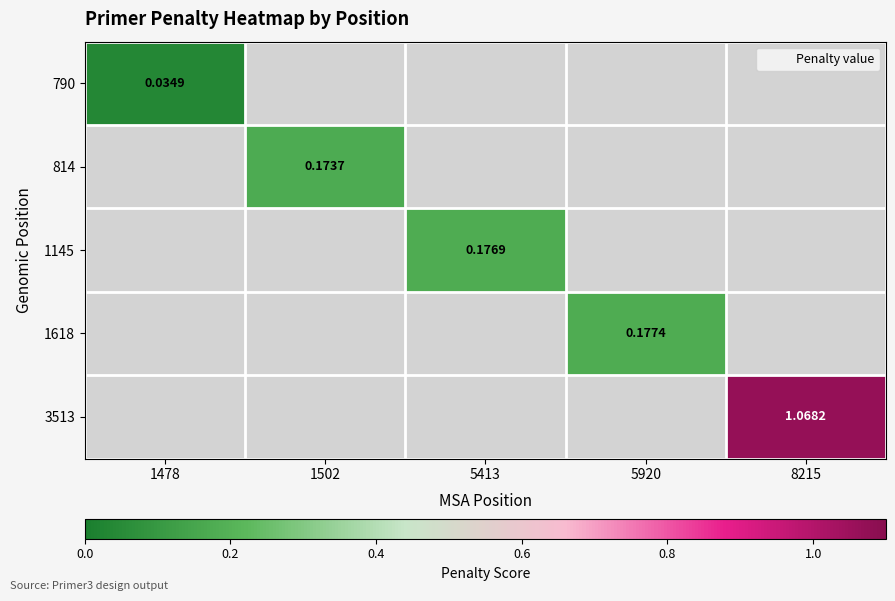

Is the value of 1145 at 1502 greater than the value of 3513 at 5413?

No